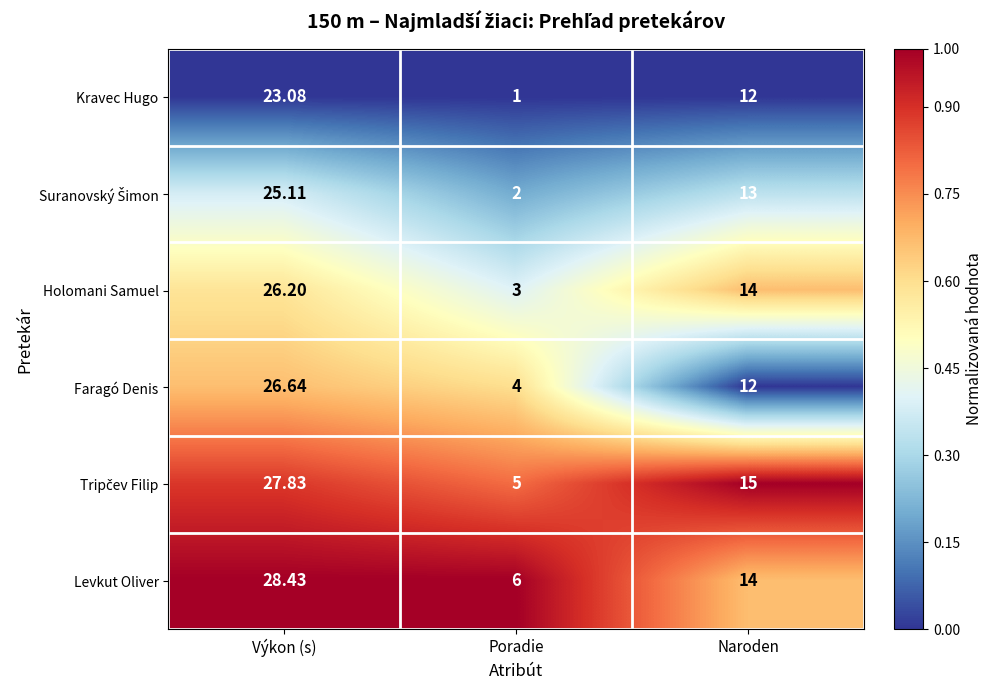

At which category is the sum across all series the highest?

Výkon (s)